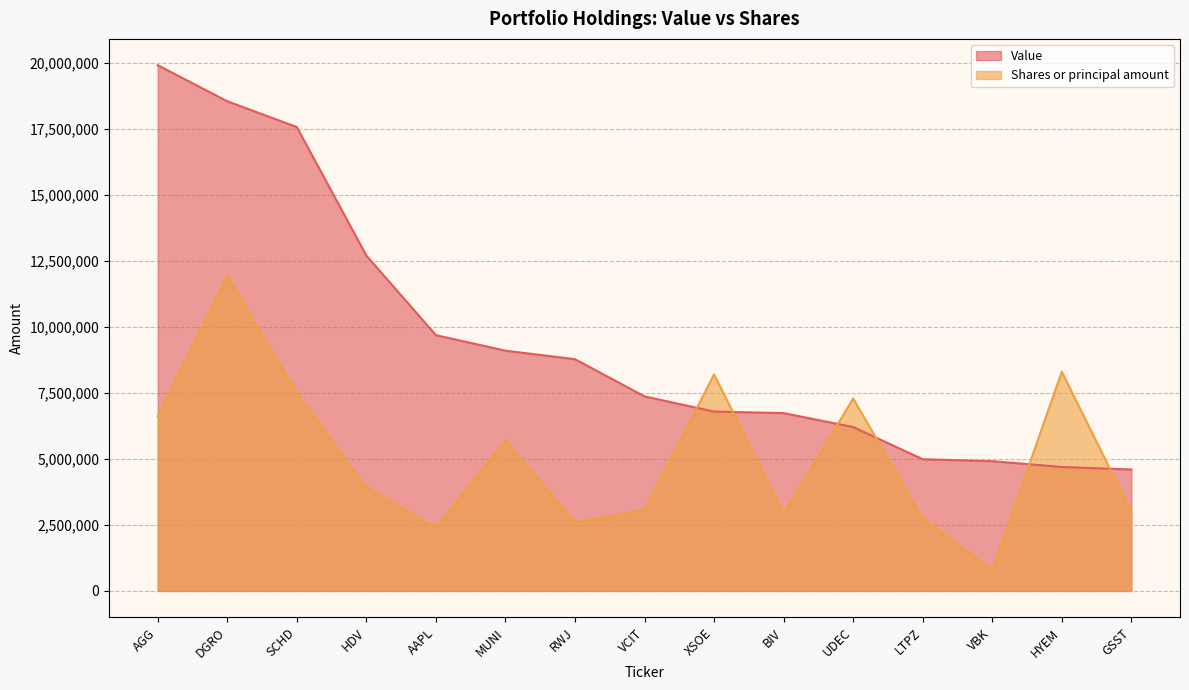

What is the value of the Value point at the 5th from the left?

9685447.0